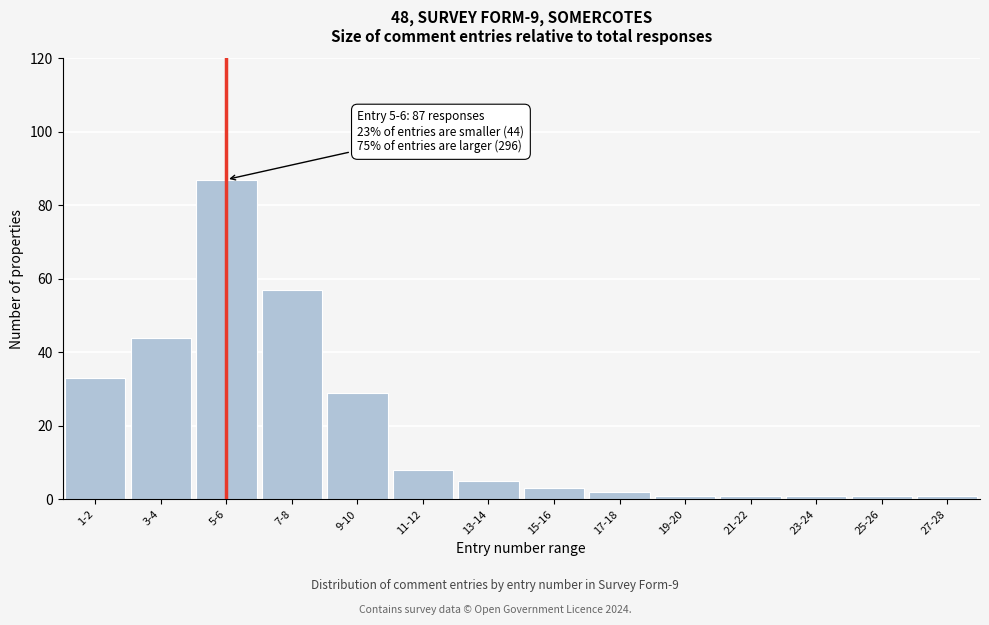

Reading right to left, what are all the values shown in this chart?

27-28=1	25-26=1	23-24=1	21-22=1	19-20=1	17-18=2	15-16=3	13-14=5	11-12=8	9-10=29	7-8=57	5-6=87	3-4=44	1-2=33